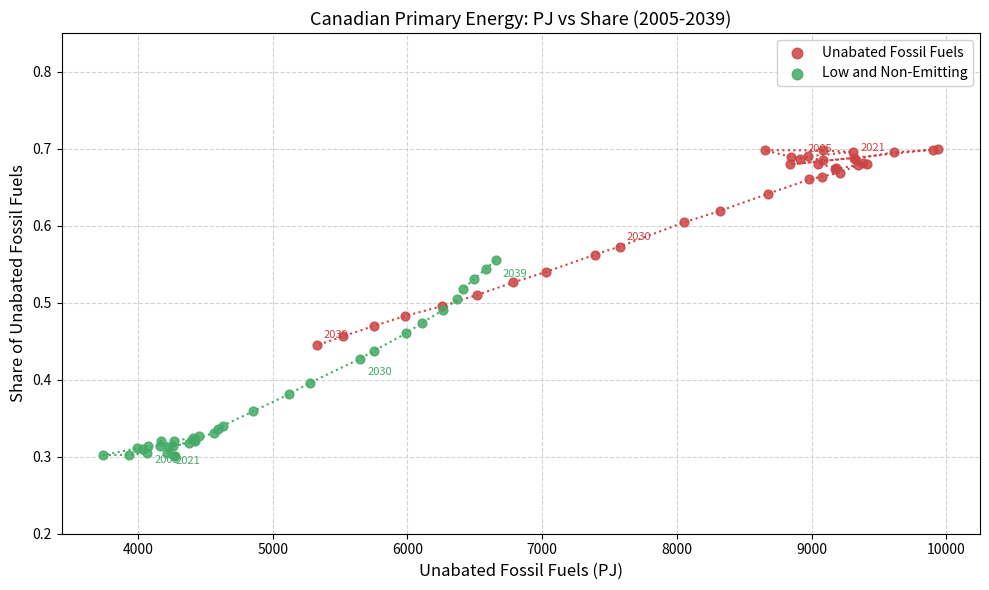

What are all the series names shown in the legend?

Unabated Fossil Fuels, Low and Non-Emitting